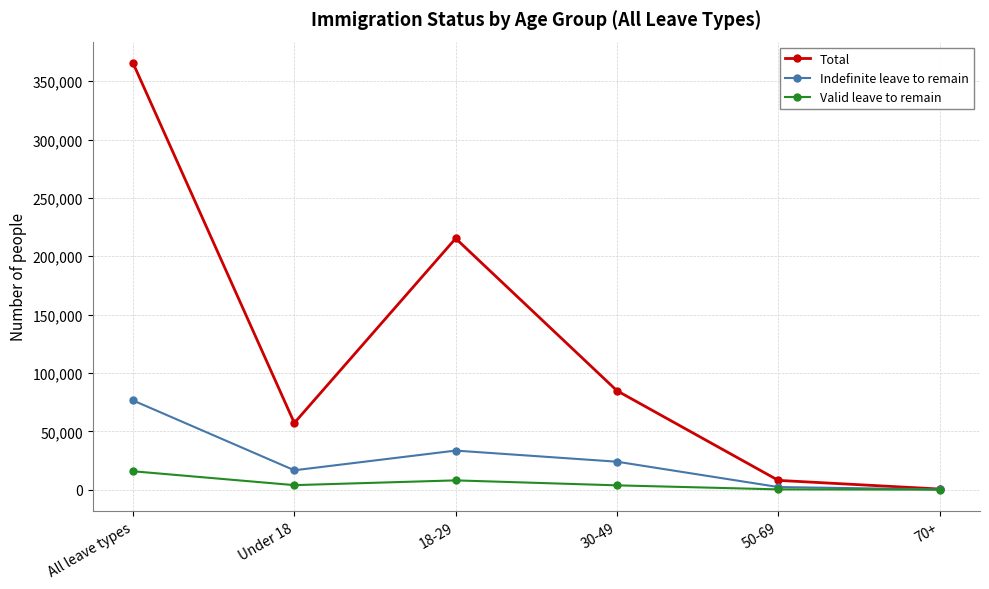

Read the Valid leave to remain value at Under 18.

3868